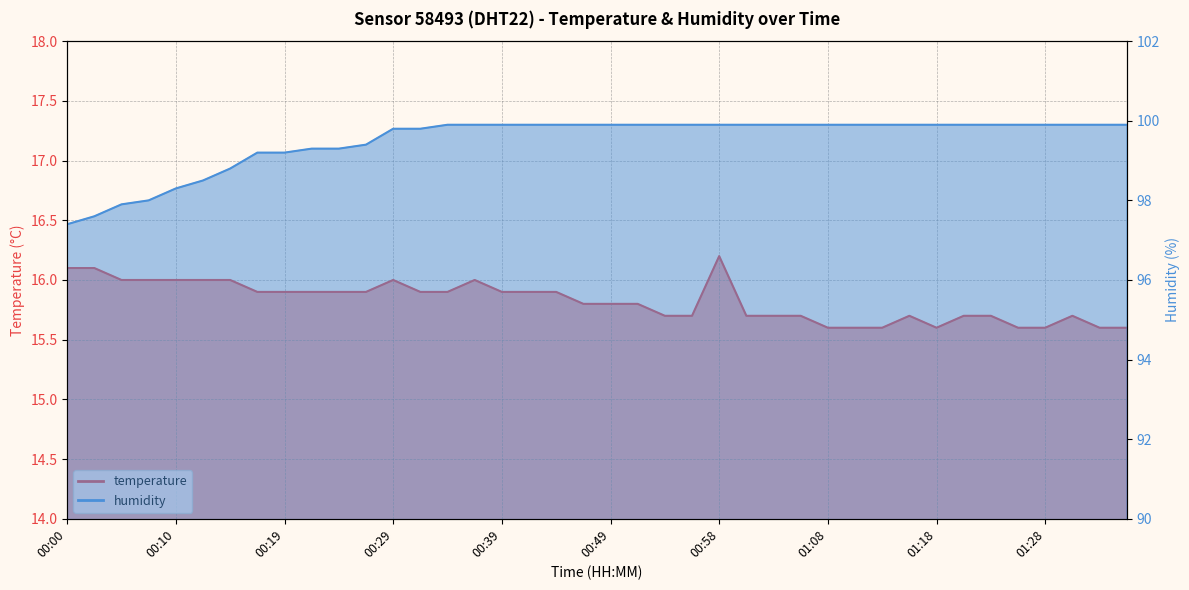

Which series has the widest spread of values?

humidity